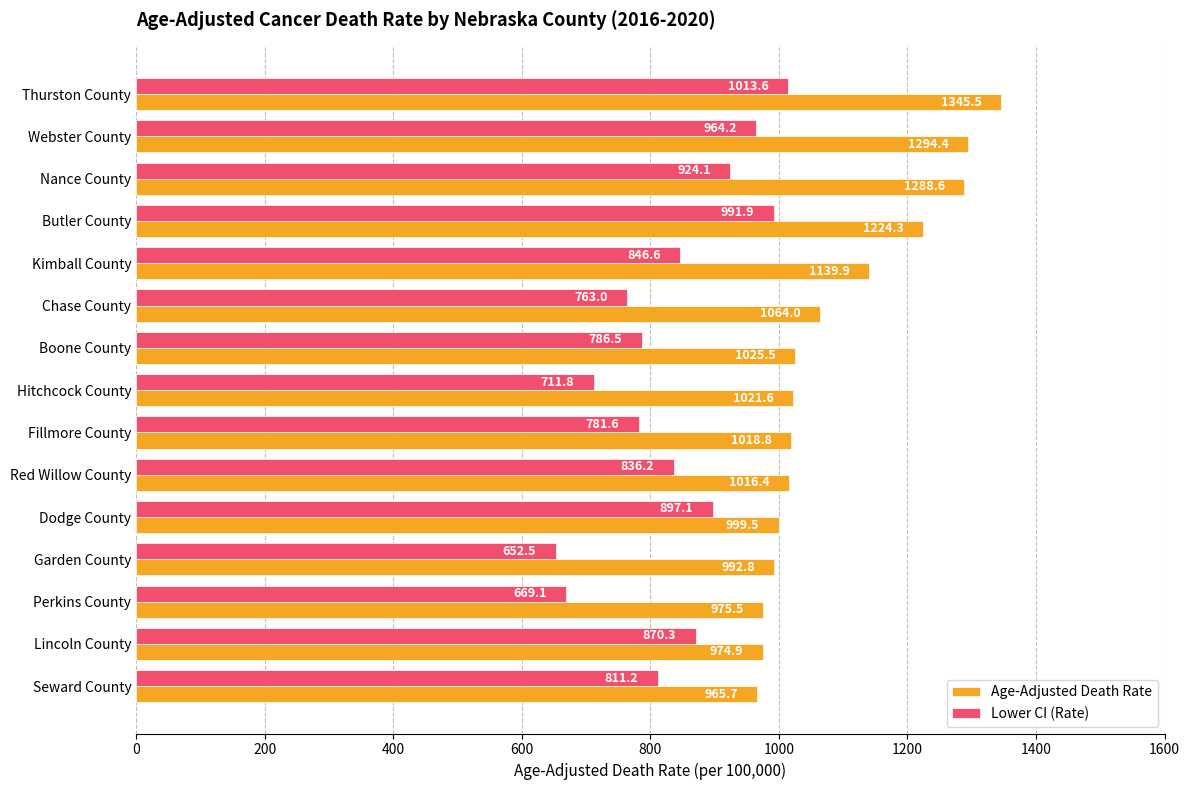

What is the spread (max minus min) of values at Nance County?

364.5